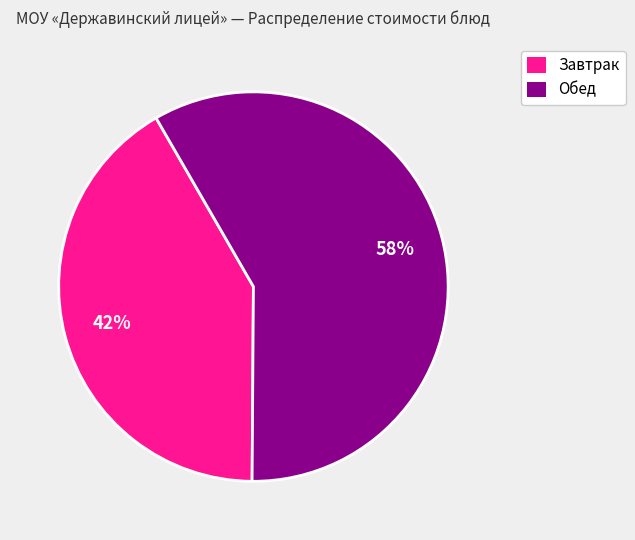

Does any single category account for the majority?

Yes